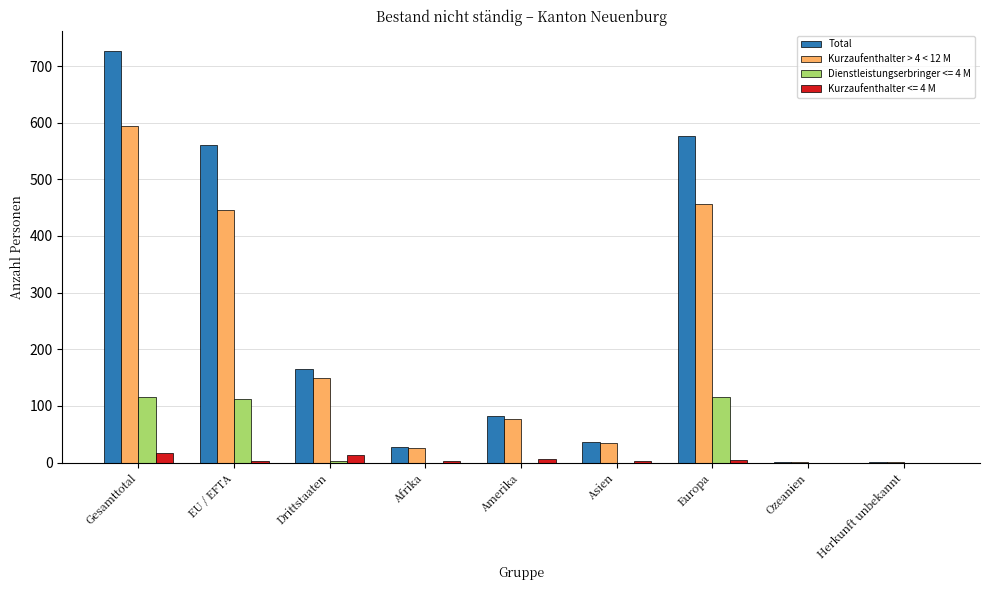

Are the bars grouped side by side (vs. stacked)?

Yes